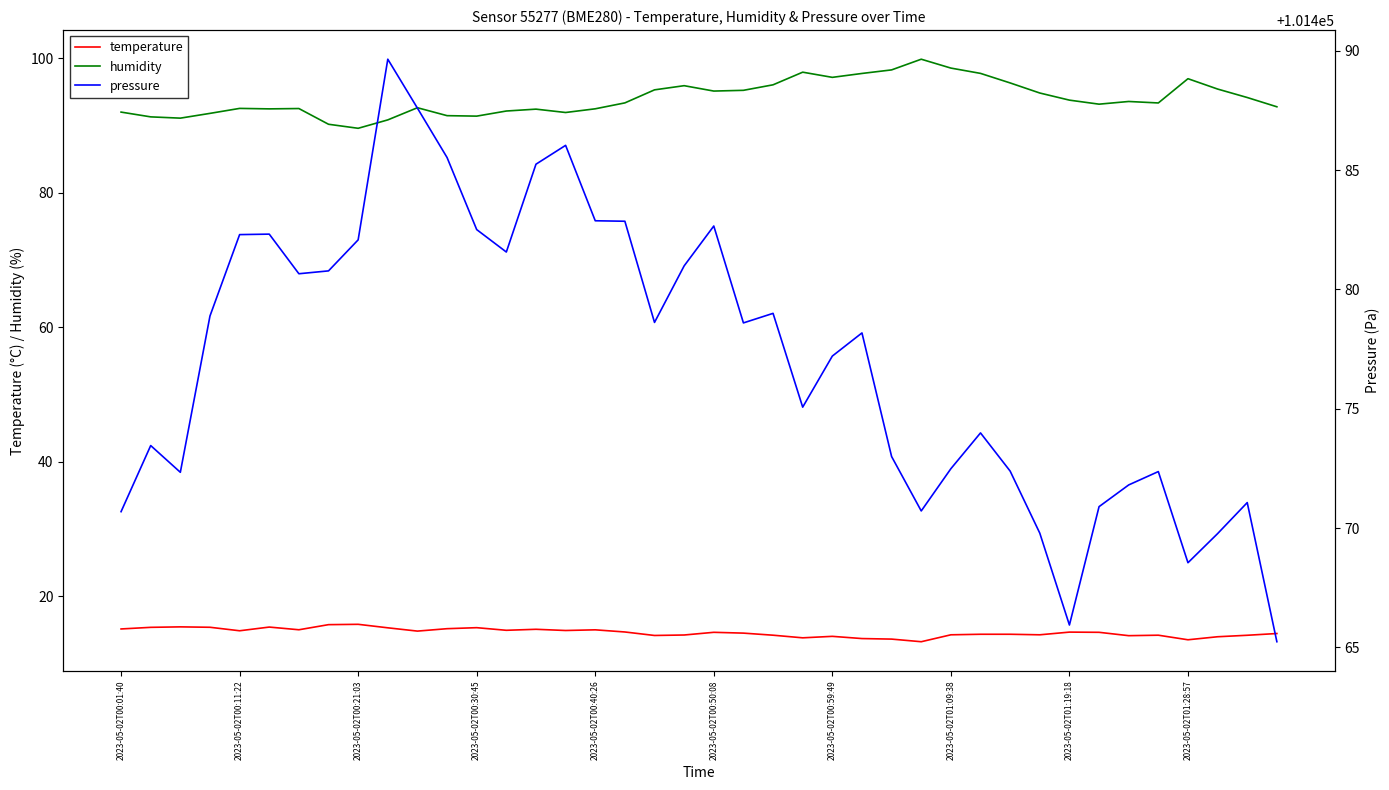

How many interior local peaks does the humidity series have?

9